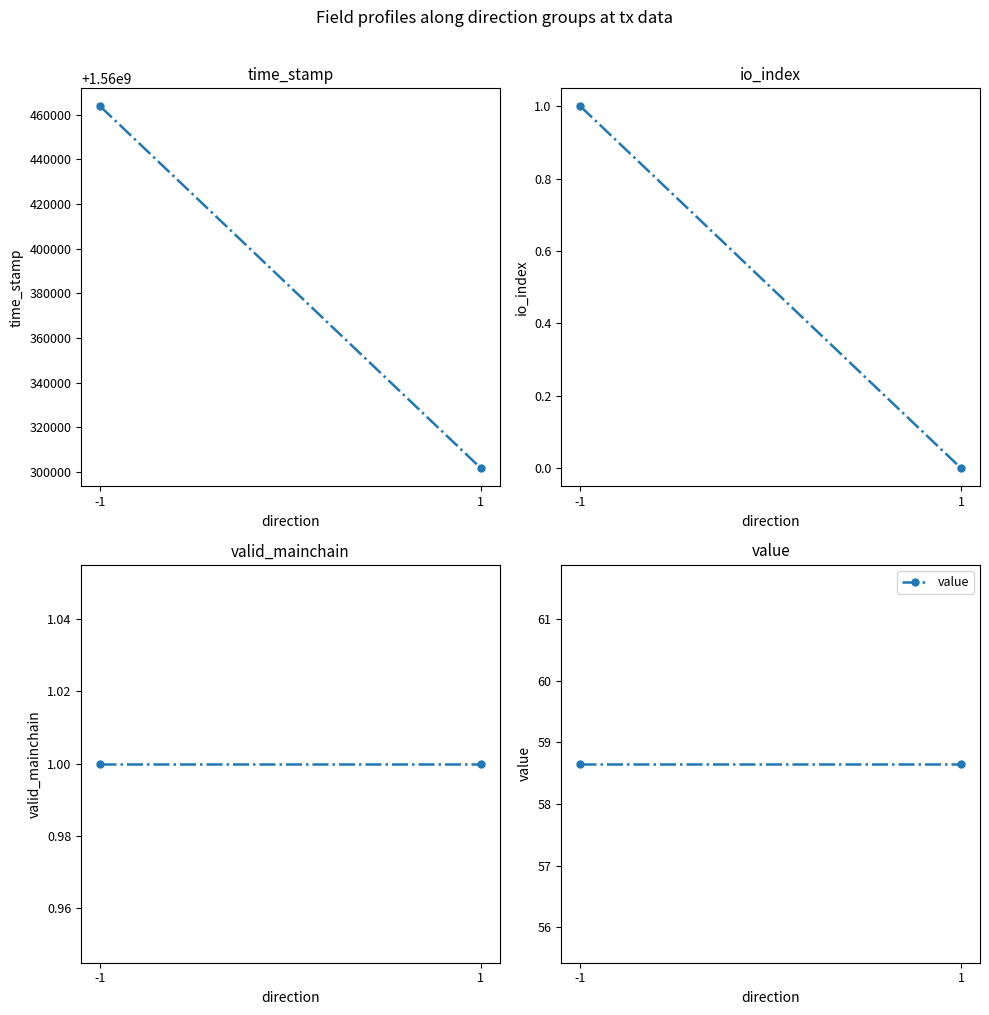

Rank the categories by time_stamp value from highest to lowest.

-1, 1